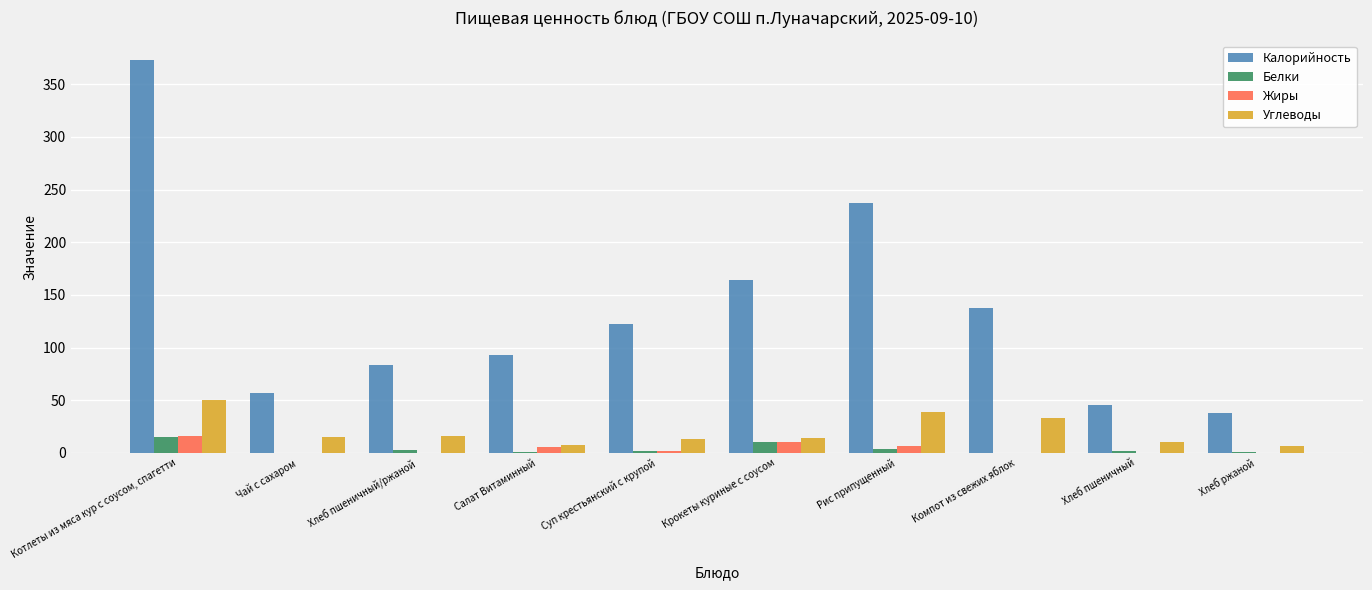

Count the number of categories in the chart.

10